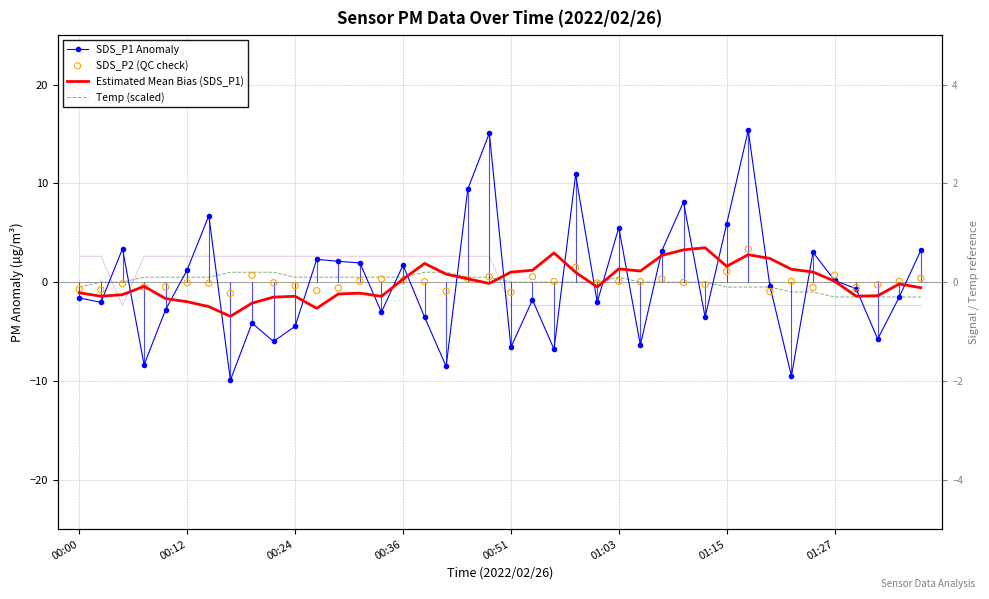

At how many categories does at least one series exceed -2?

40